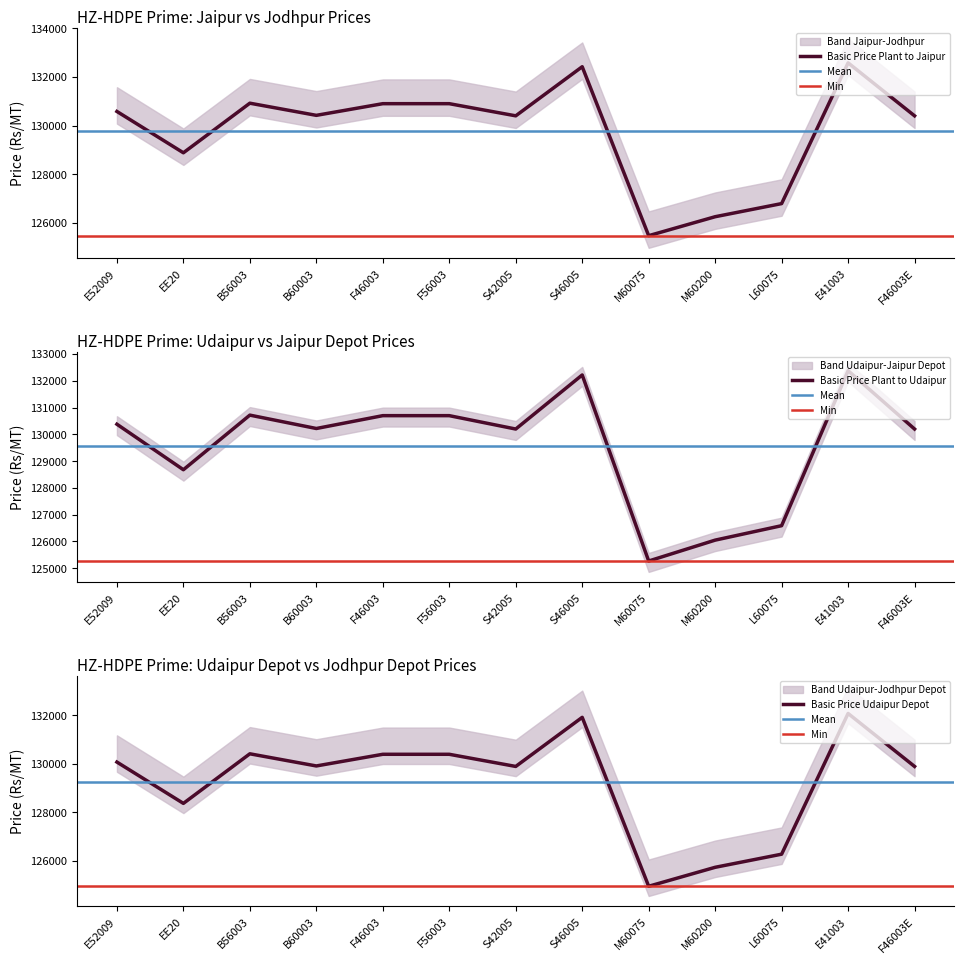

What is the difference between the second highest and second lowest values in the Basic Price Plant to Jodhpur series?

6170